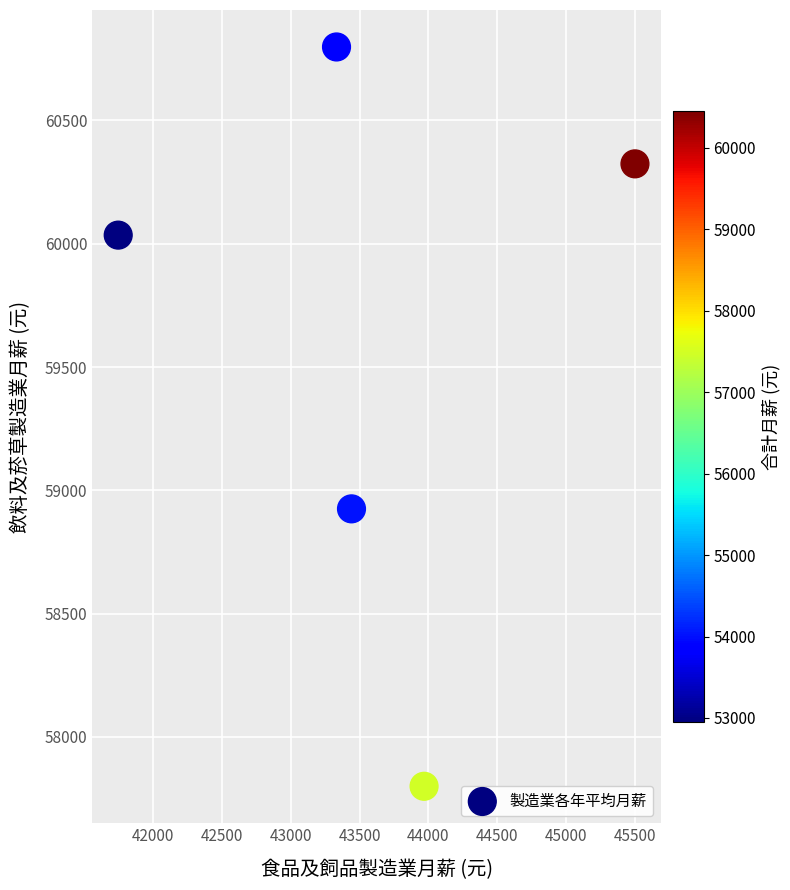

What Y value in the scatter plot is closest to 59299?

58925